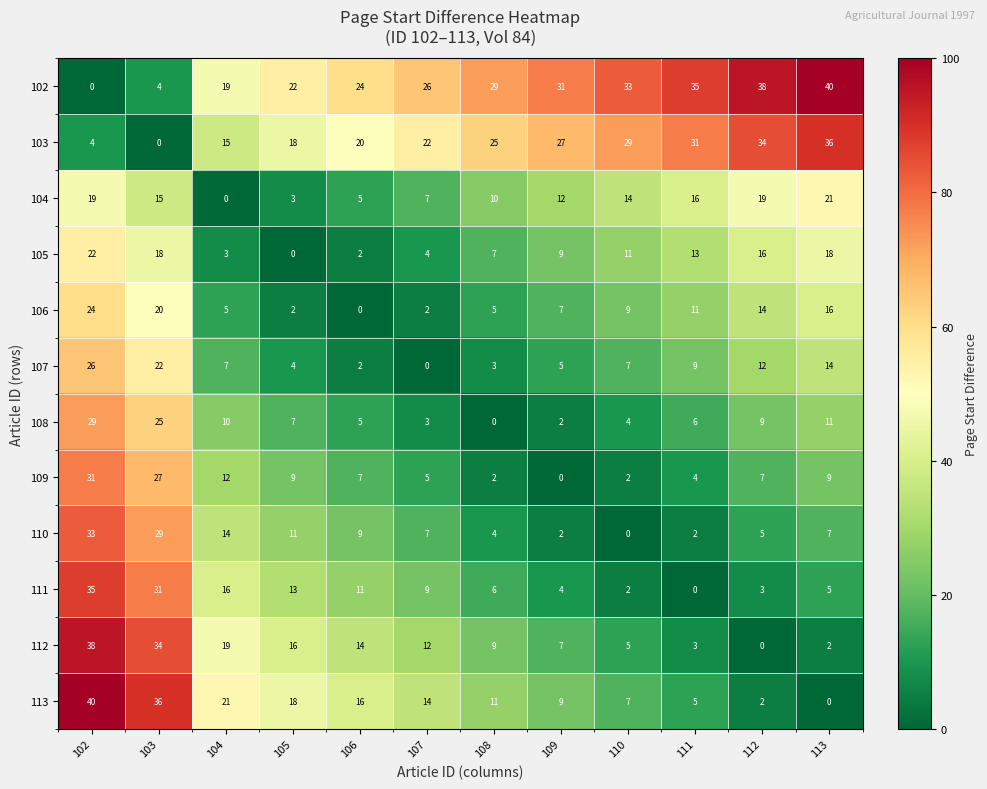

Rank the series at 113 from lowest to highest value.

113, 112, 111, 110, 109, 108, 107, 106, 105, 104, 103, 102